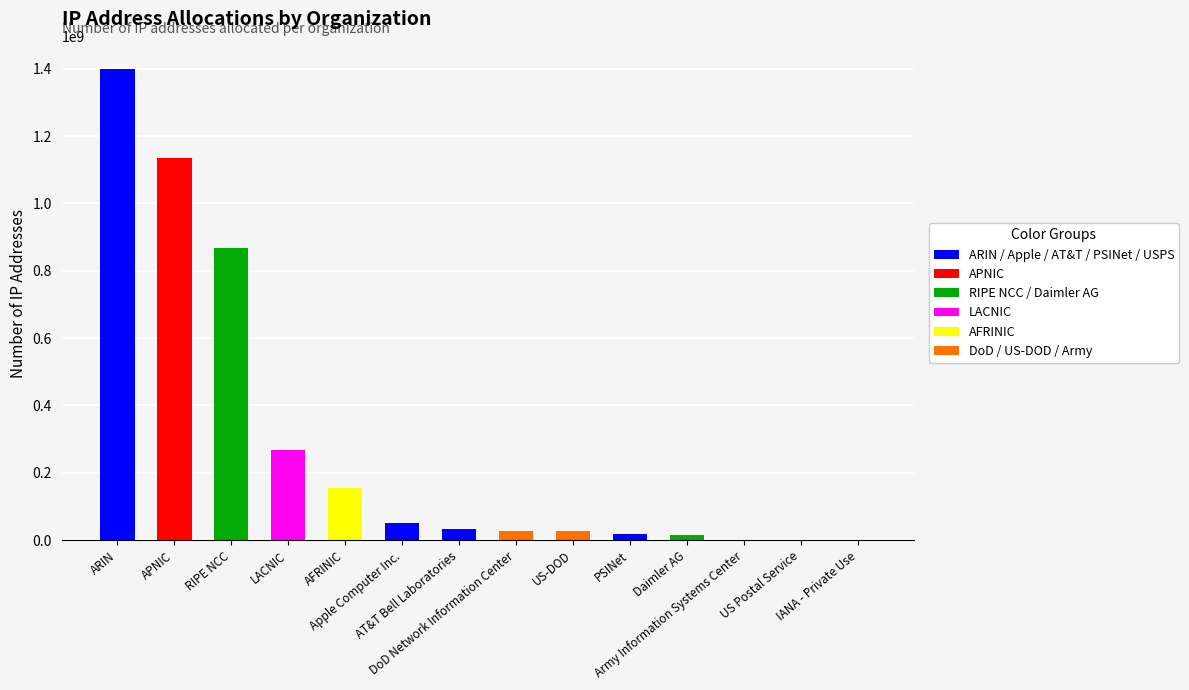

What is the change in value from LACNIC to PSINet?

-247775420